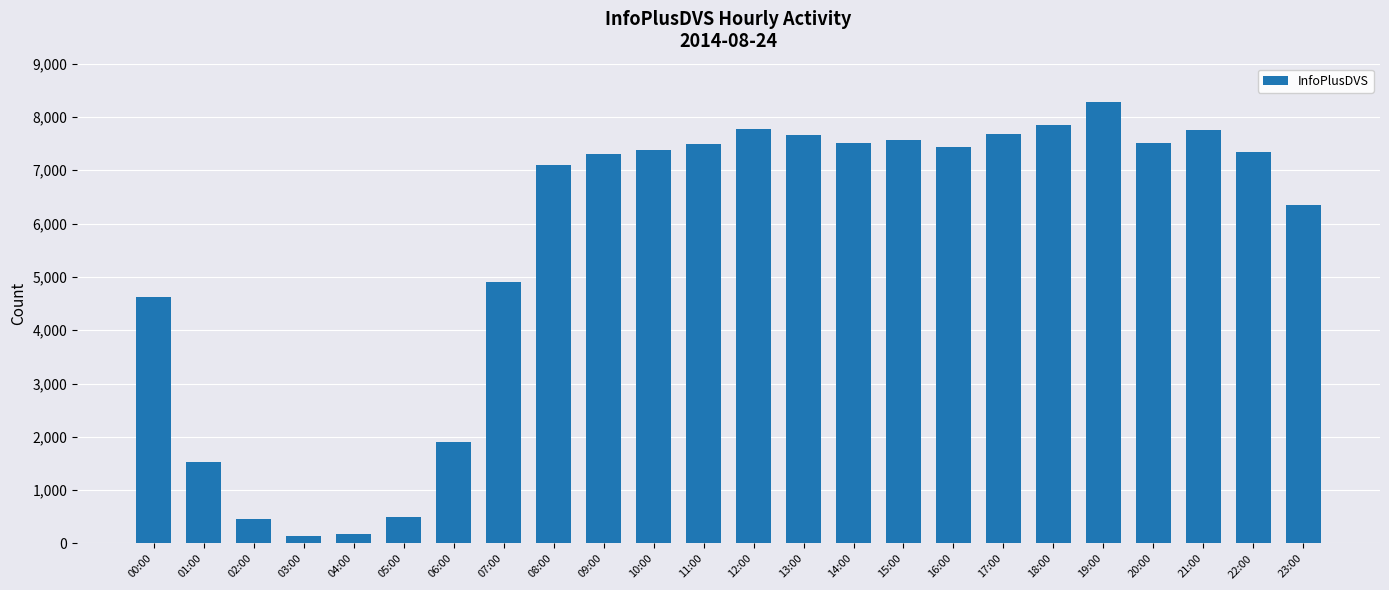

What is the label of the 6th bar from the right?

18:00